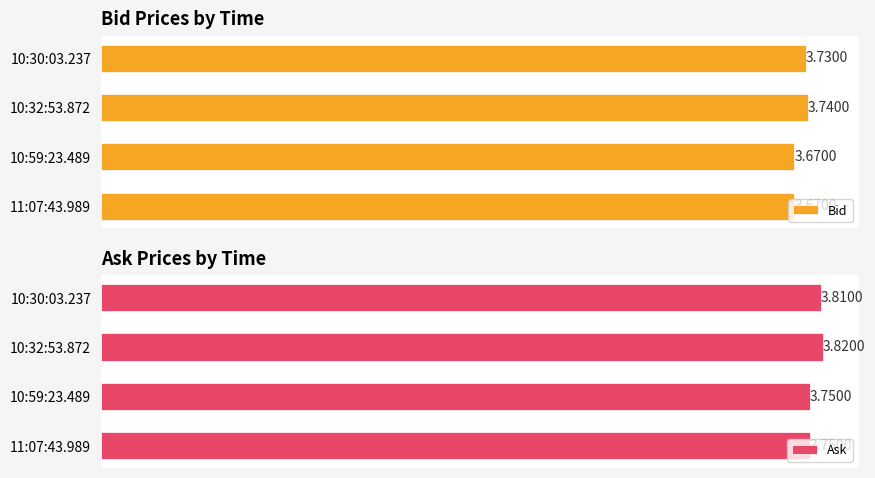

Rank the series by their maximum value, from highest to lowest.

Ask, Bid